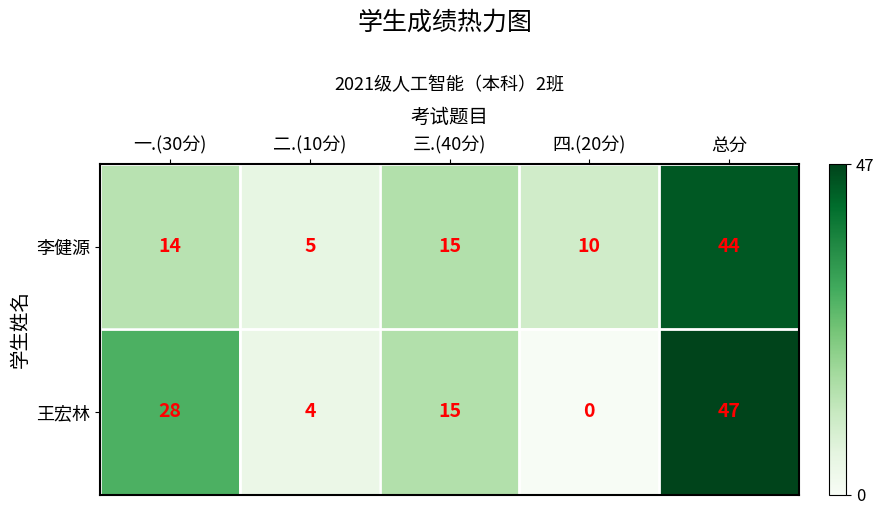

At which category is the sum across all series the highest?

总分